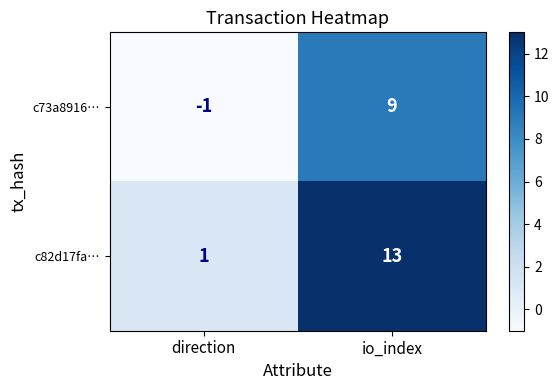

Reading left to right, what are all the values shown in this chart?

c73a8916…: direction=-1	io_index=9
c82d17fa…: direction=1	io_index=13